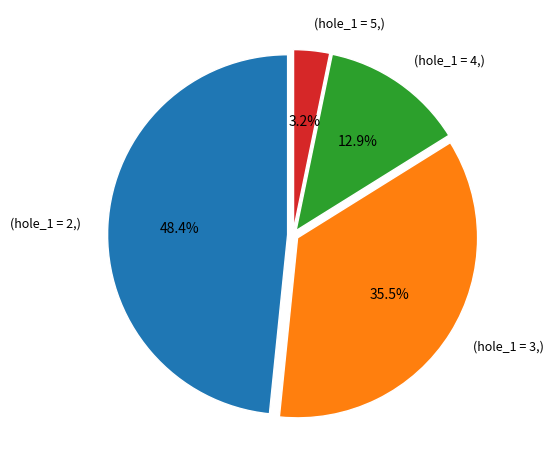

Between (hole_1 = 4,) and (hole_1 = 5,), which is larger?

(hole_1 = 4,)